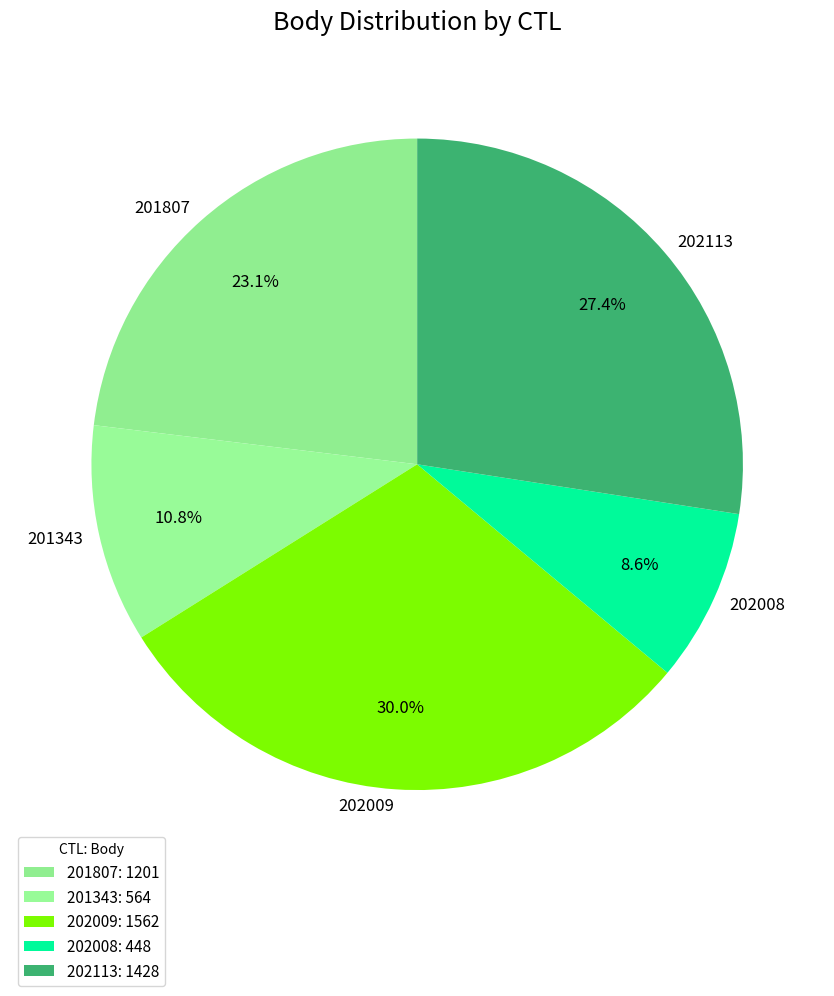

To the nearest percent, what is the combined percentage of 202113 and 201807?

51%